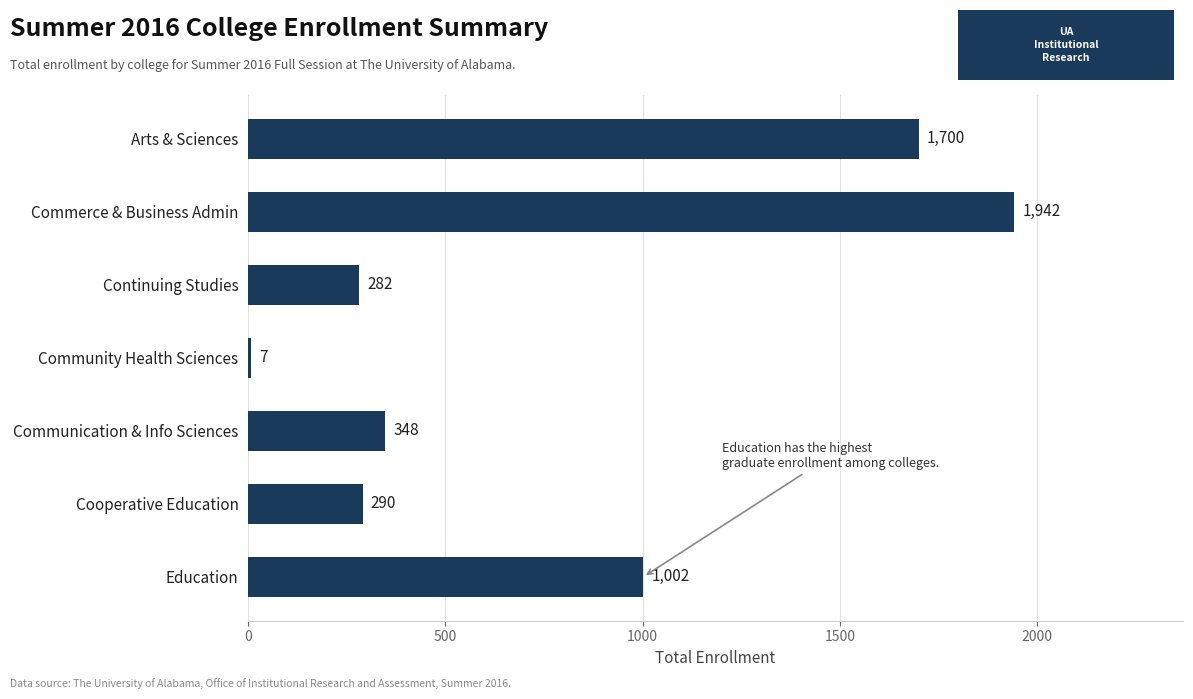

What value does the data have at Education?

1002